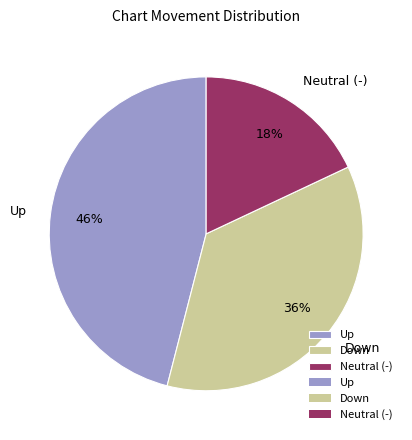

Do Up and Down together represent more than half of the pie?

Yes